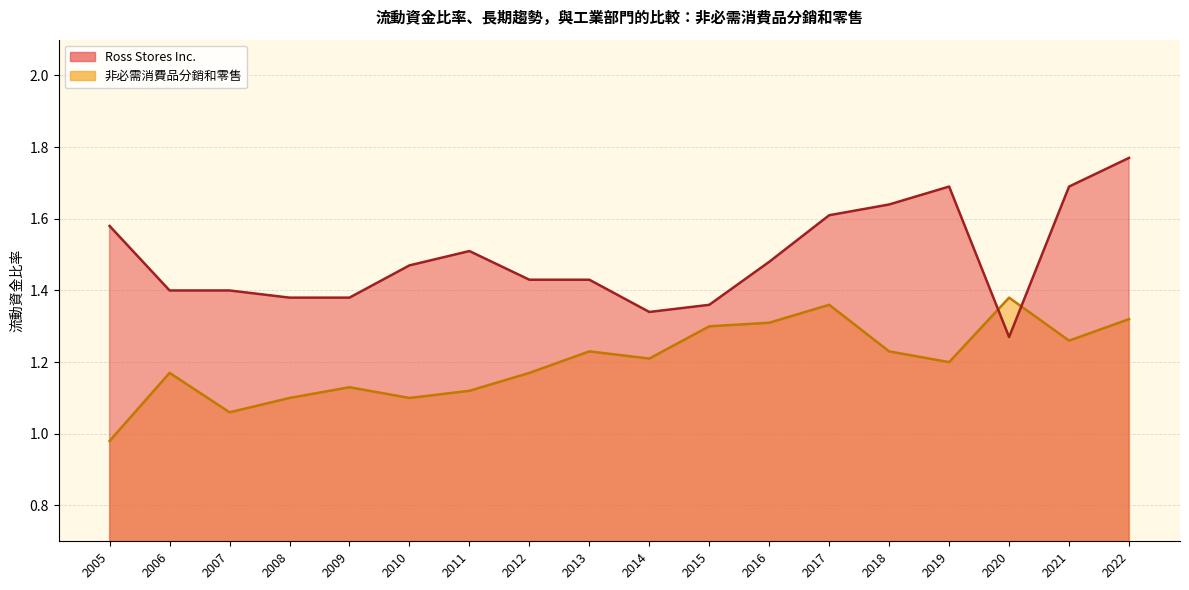

The chart shows a value of 0.3 at 2010. True or false?

False